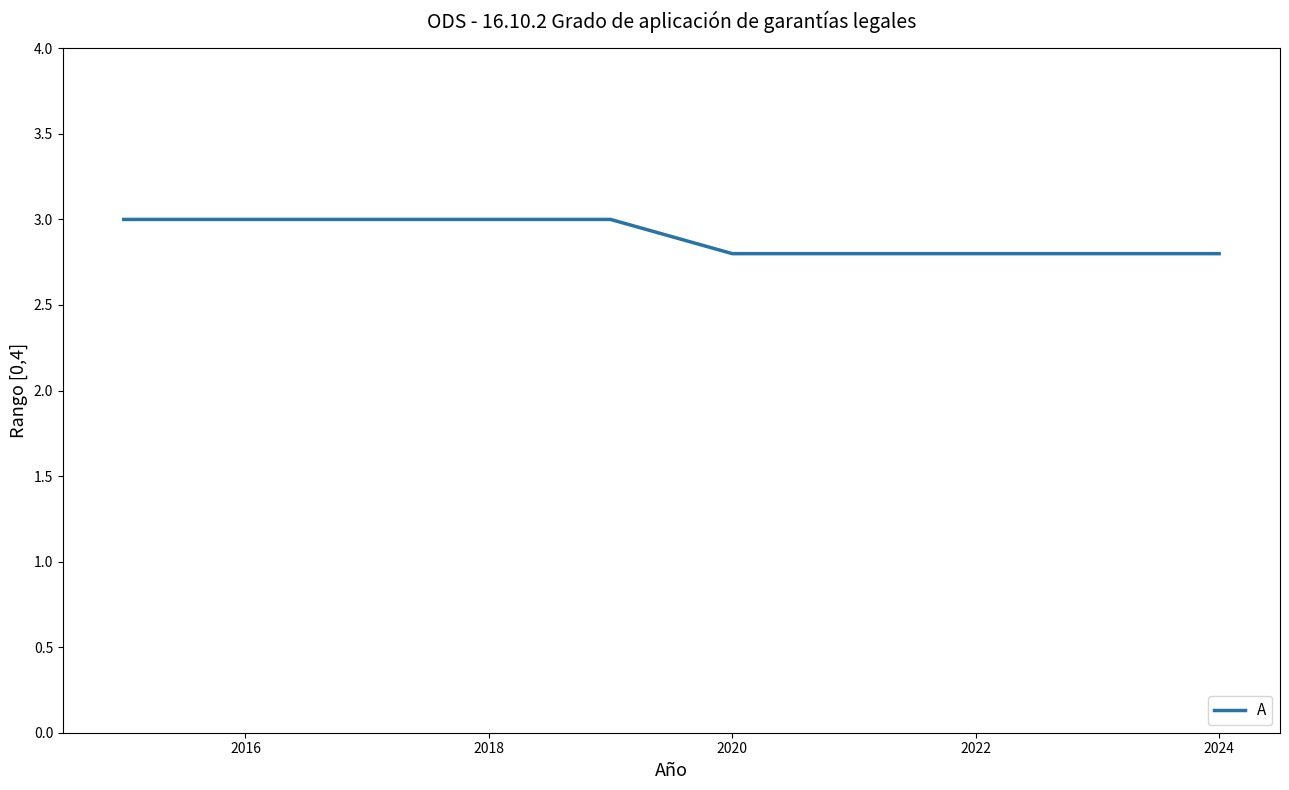

How many values are below 3?

5